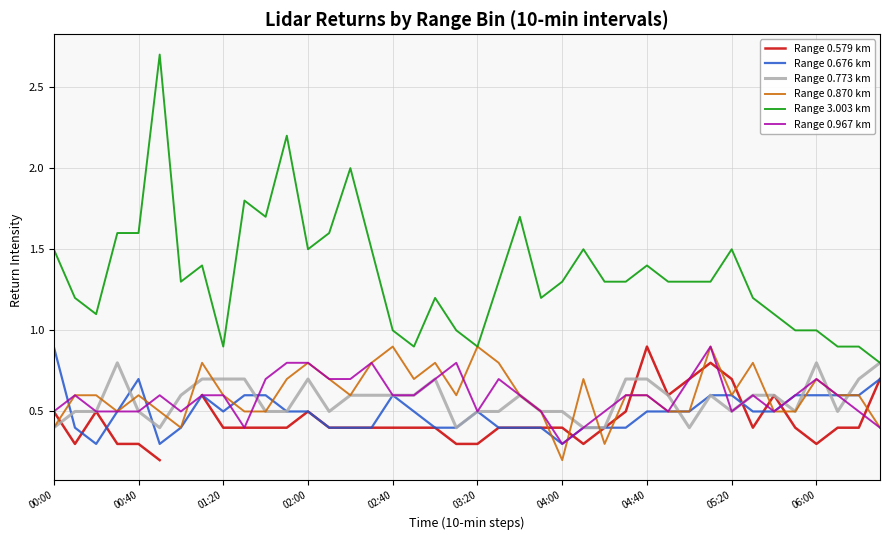

True or false: Range 0.870 km has a value of 0.7 at 00:00.

False